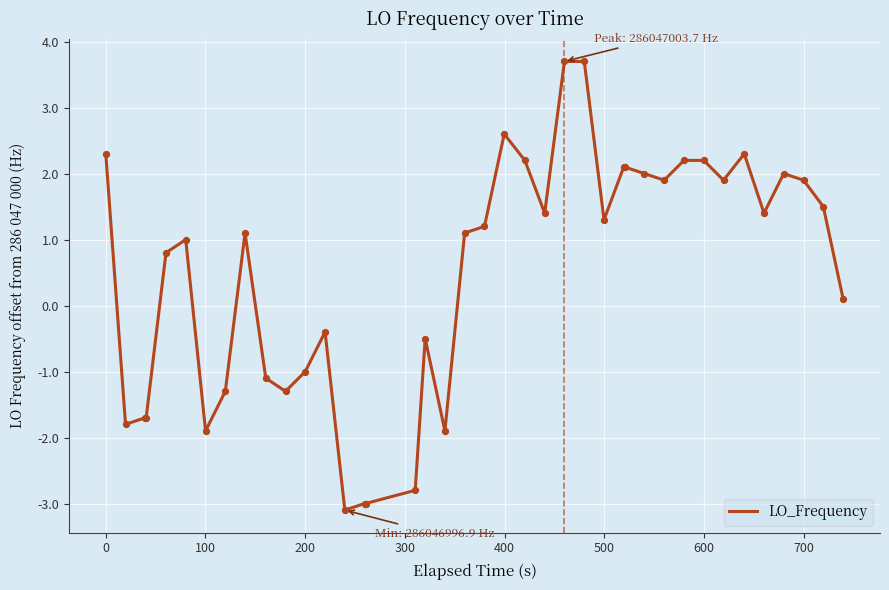

What is the difference between the maximum and minimum values?

6.8